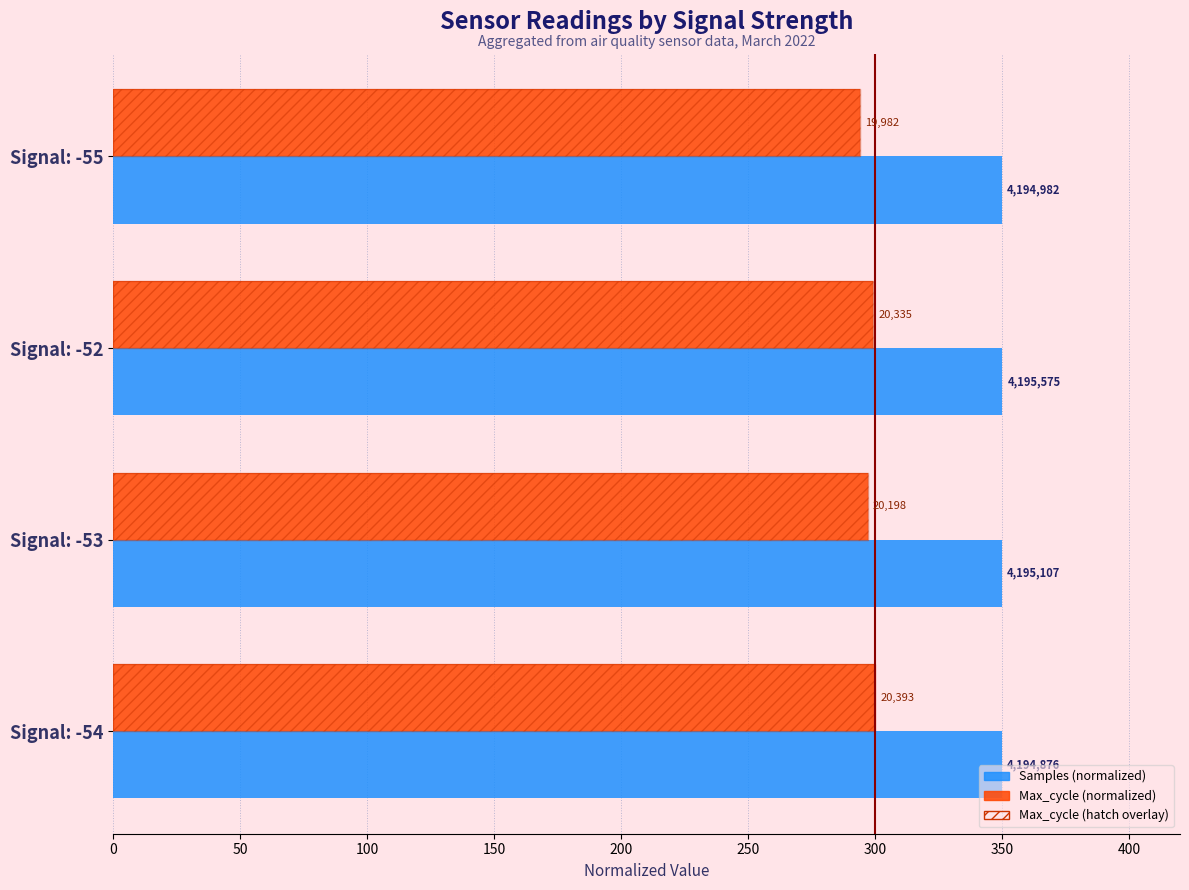

Reading left to right, transcribe all the data shown in this chart.

Samples (normalized): 349.9	350.0	350.0	350.0
Max_cycle (normalized): 300.0	297.1	299.1	294.0